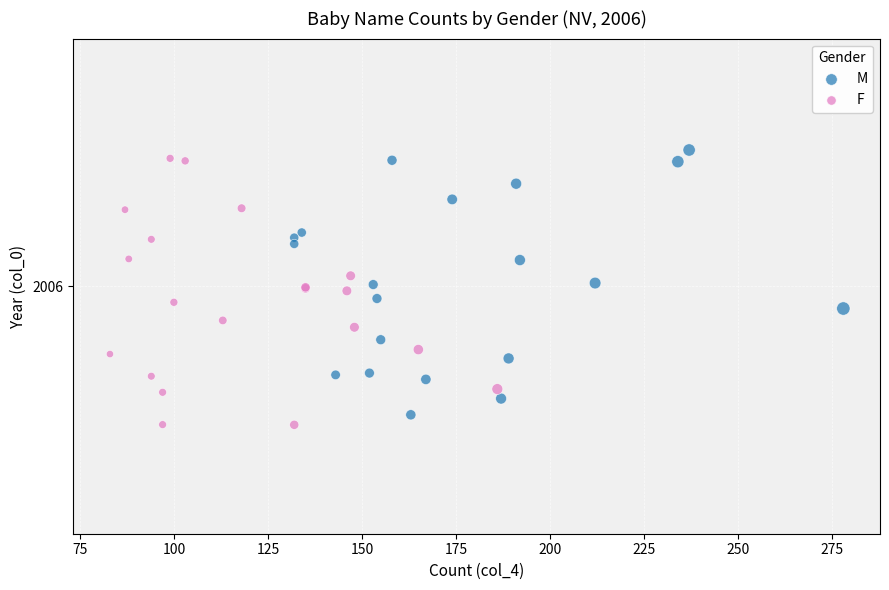

What are all the series names shown in the legend?

M, F